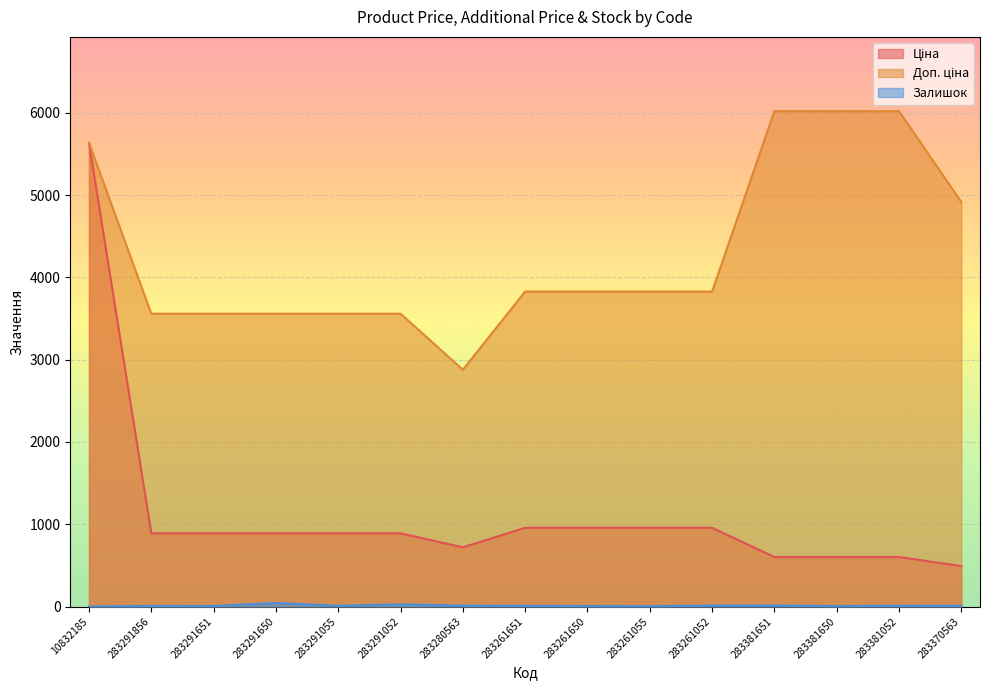

Between 283280563 and 283291055, which is larger?

283291055